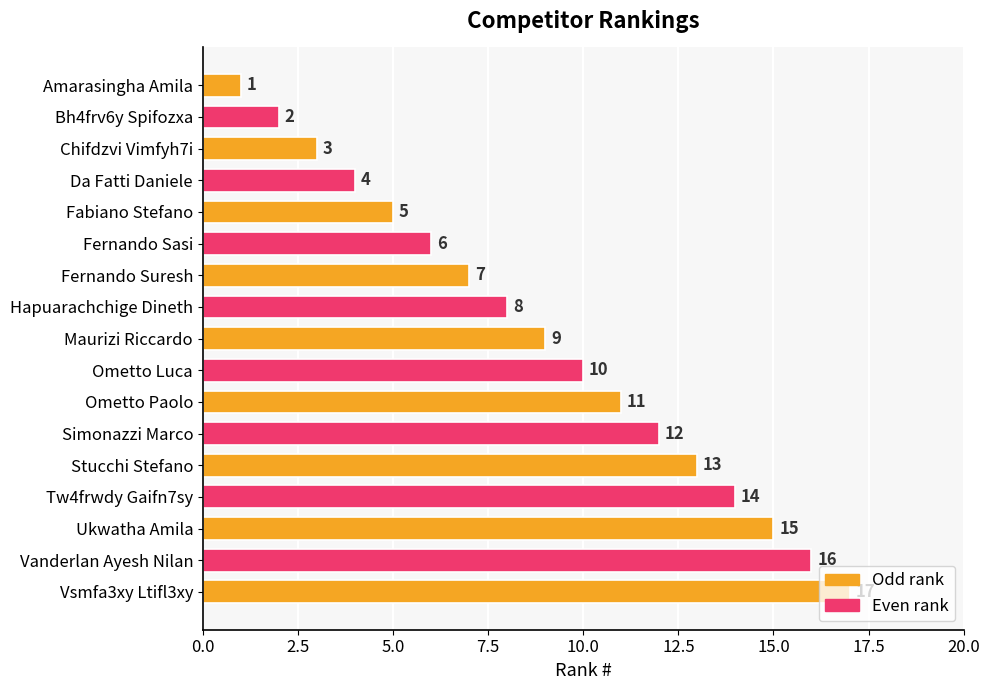

Does the chart contain stacked bars?

No